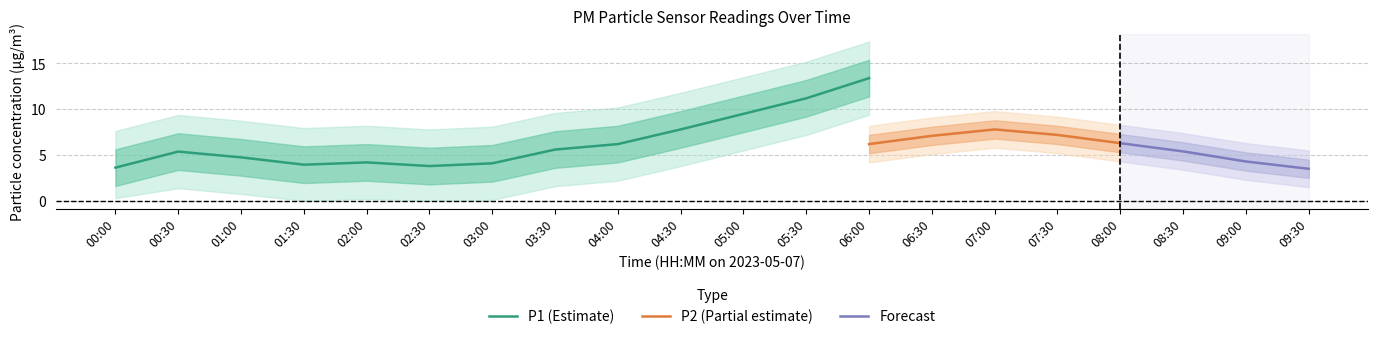

Is it true that P1 (Estimate) equals 3.6 at 00:00?

True